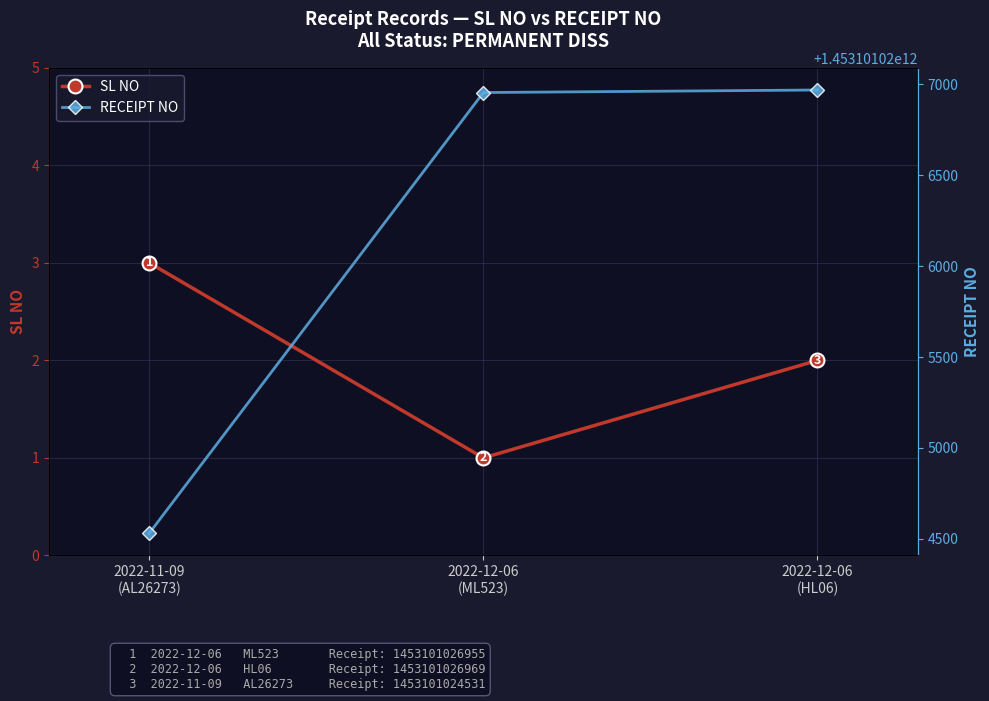

Rank the series by their maximum value, from highest to lowest.

RECEIPT NO, SL NO